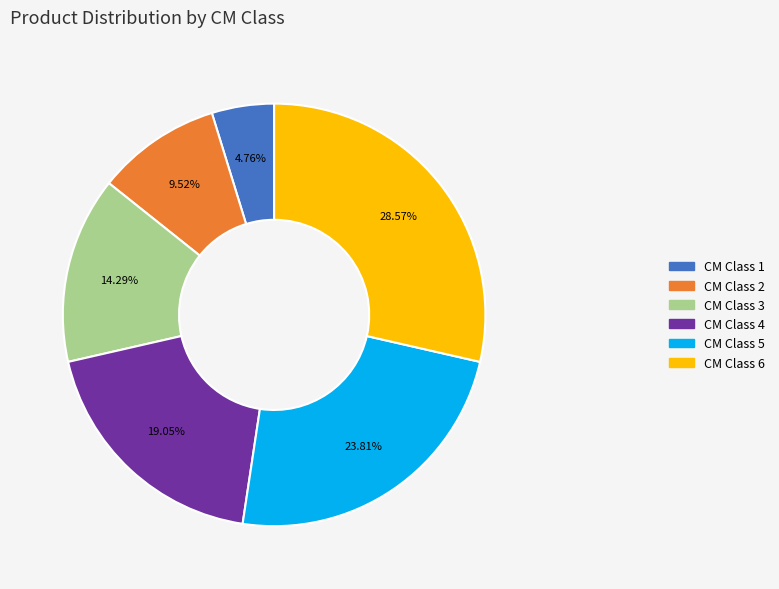

Is there a majority slice in this chart?

No